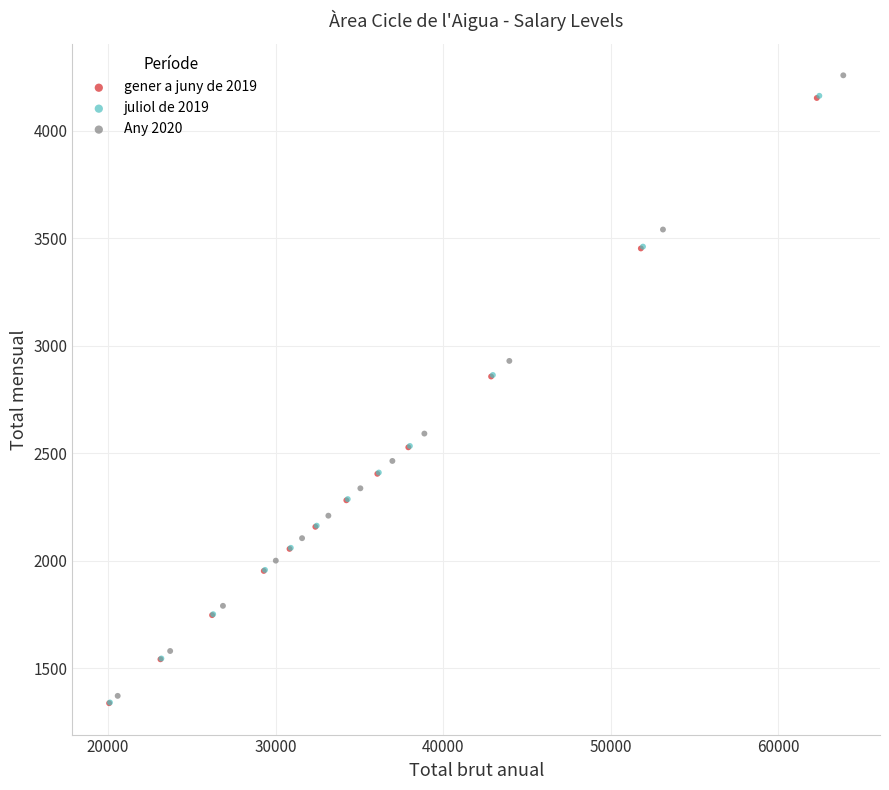

Which series has the widest spread of Y values?

Any 2020